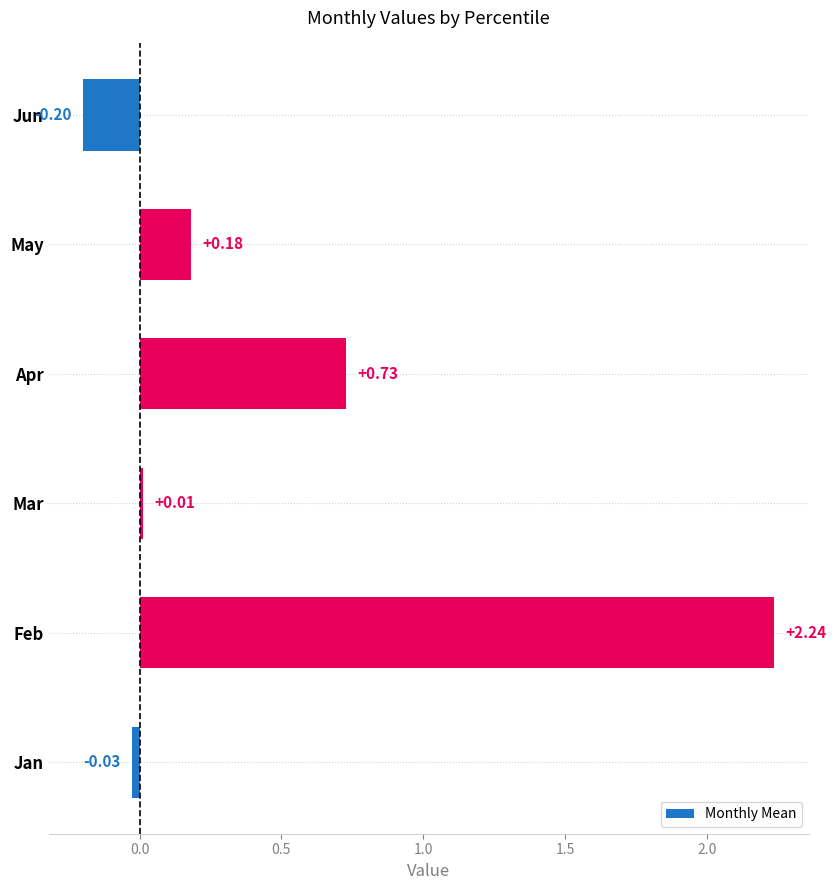

At which label is the value closest to 1?

Apr